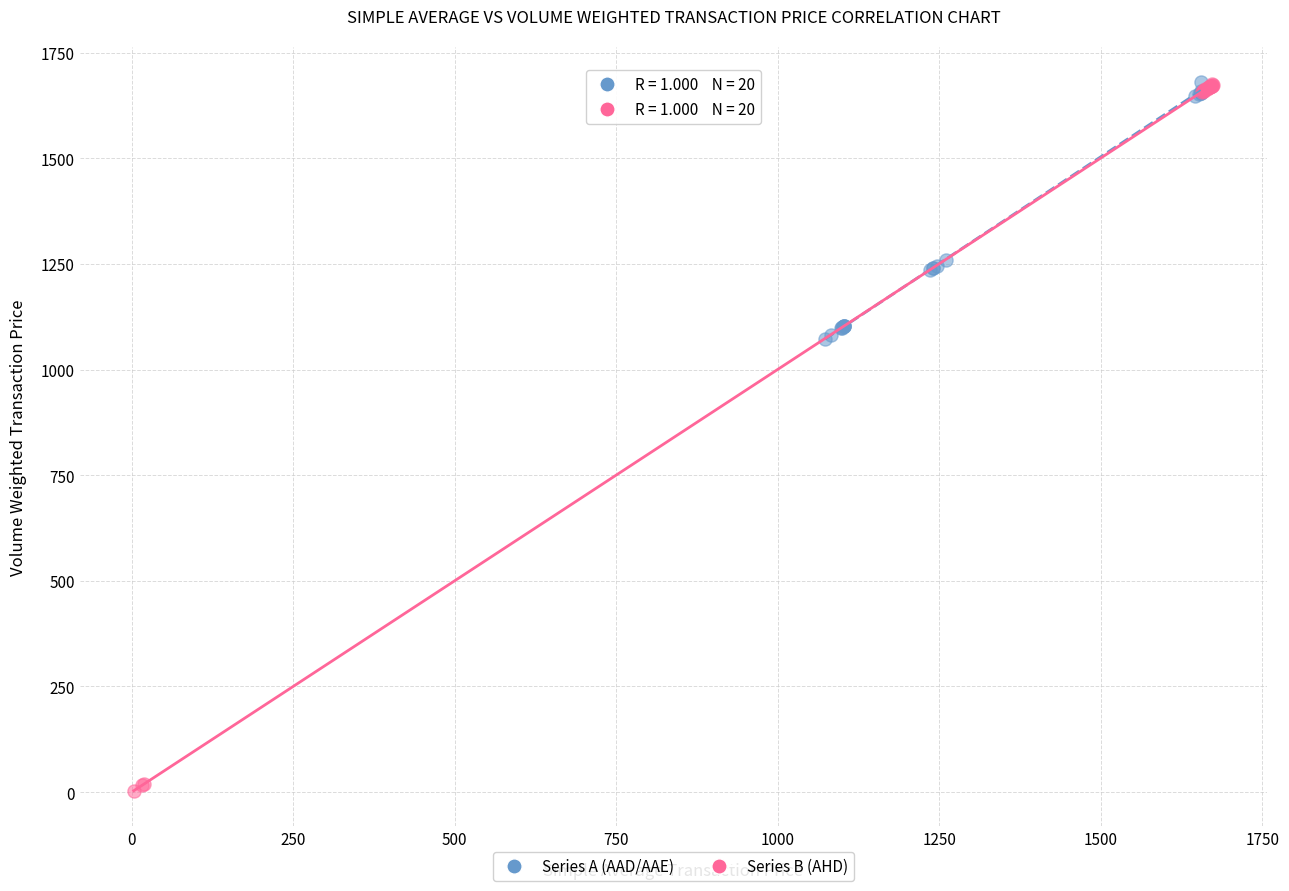

Which series contains the lowest Y value?

Series B (AHD)